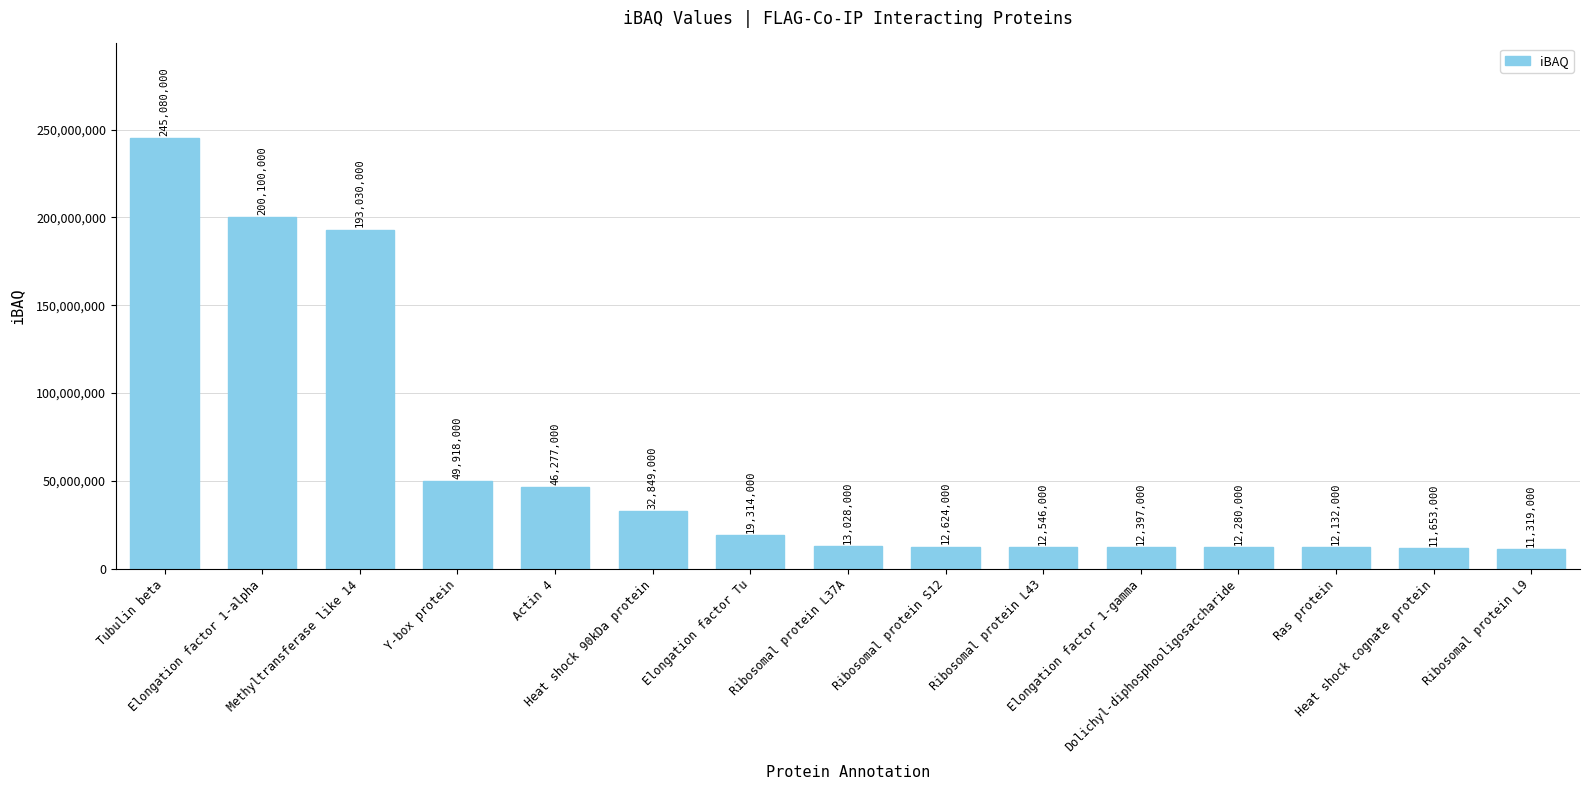

What is the difference between the values at Ribosomal protein L43 and Heat shock 90kDa protein?

20303000